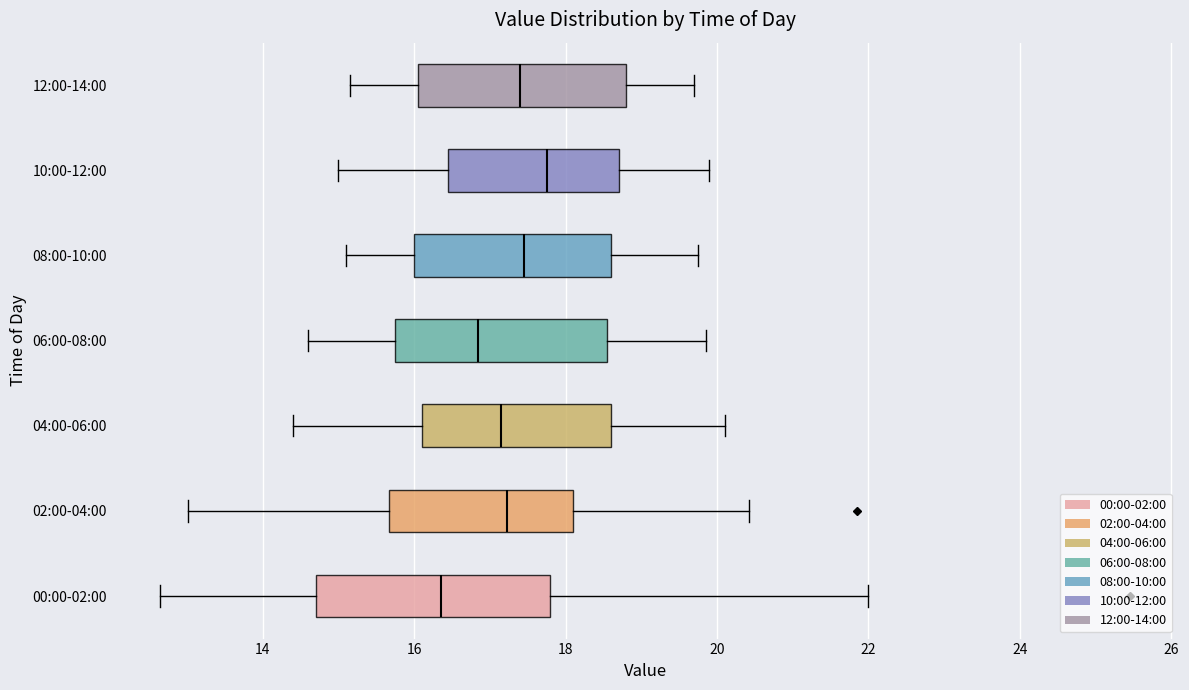

Which box has the furthest to the left median line?

00:00-02:00